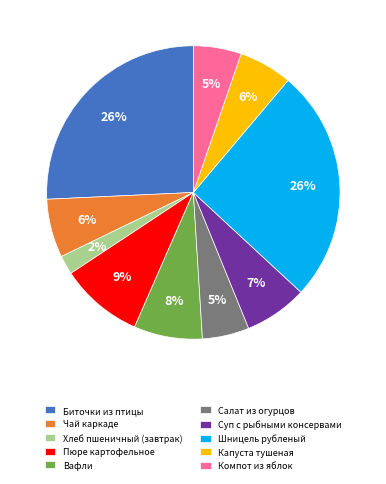

Do Хлеб пшеничный (завтрак) and Чай каркаде together represent more than half of the pie?

No